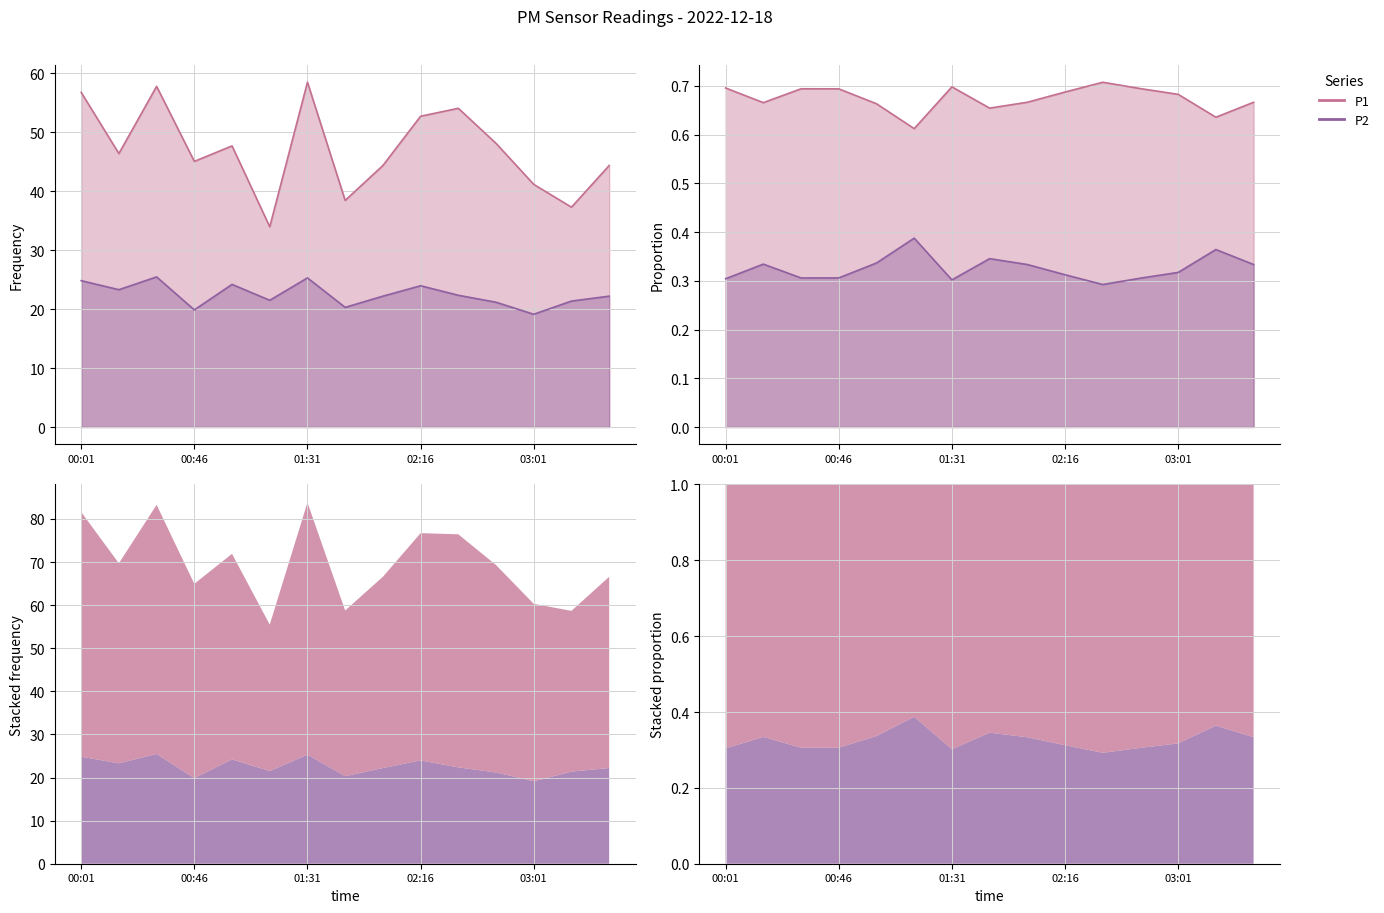

The value of P1 at 00:46 is 0.7. True or false?

True